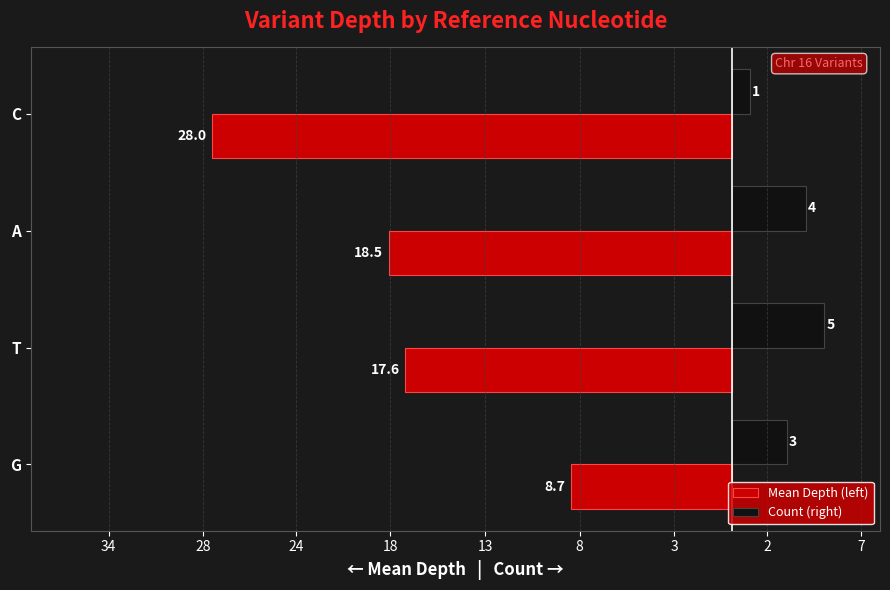

What is the difference between the maximum and minimum values in the Count (right) series?

4.0